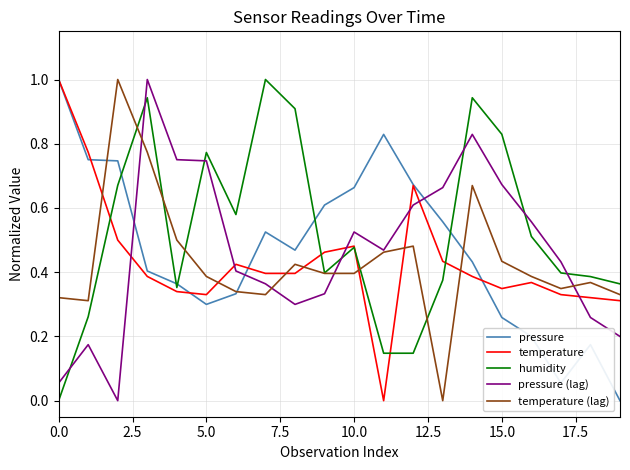

True or false: pressure (lag) and pressure cross at least once.

True